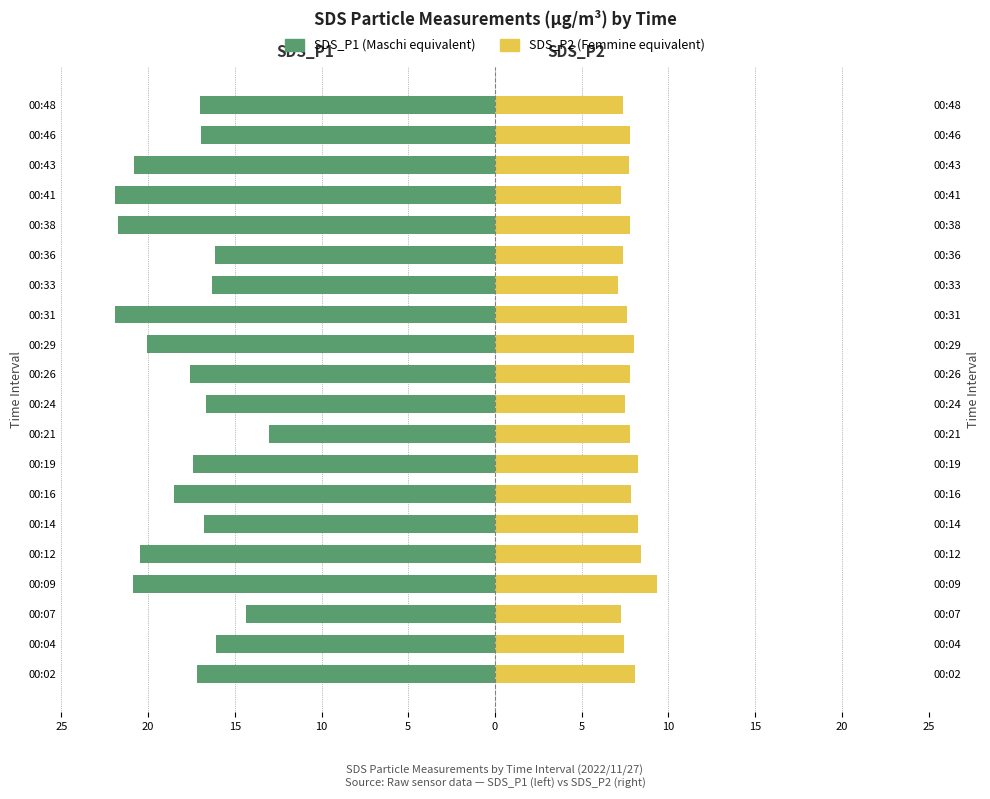

At how many categories does at least one series exceed -18?

20